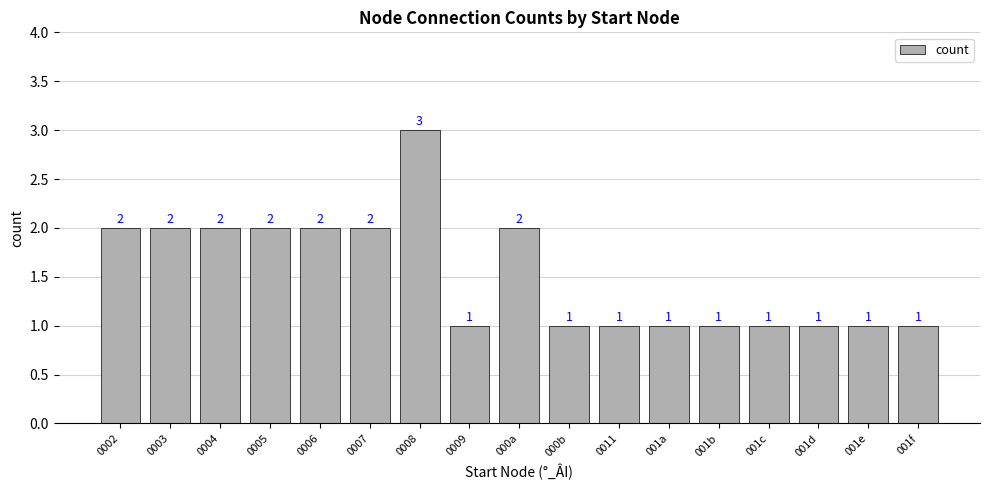

Approximately how many times larger is the value at 0005 compared to 0006?

1.0